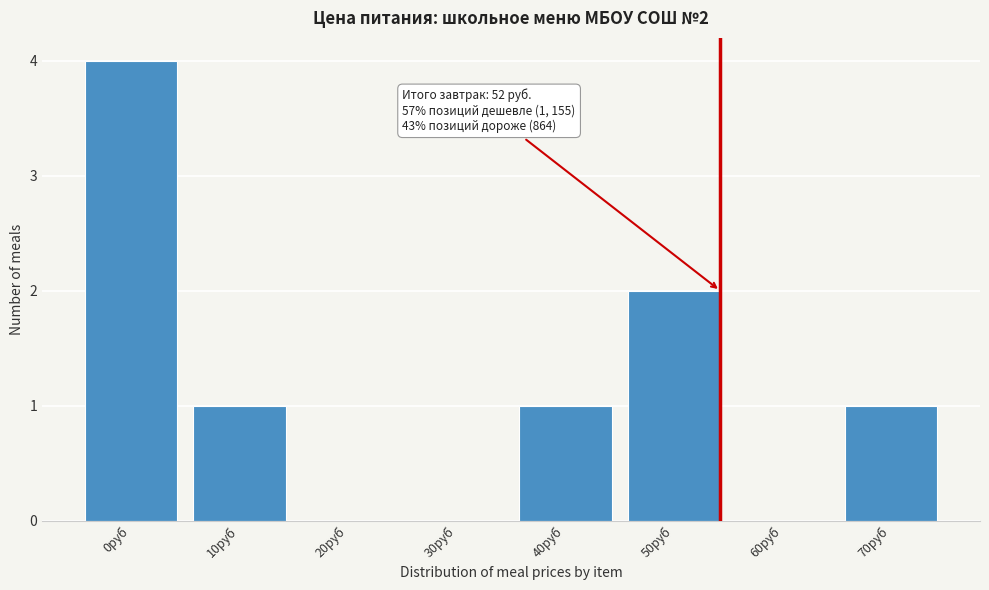

Reading left to right, transcribe all the data shown in this chart.

0руб=4	10руб=1	20руб=0	30руб=0	40руб=1	50руб=2	60руб=0	70руб=1